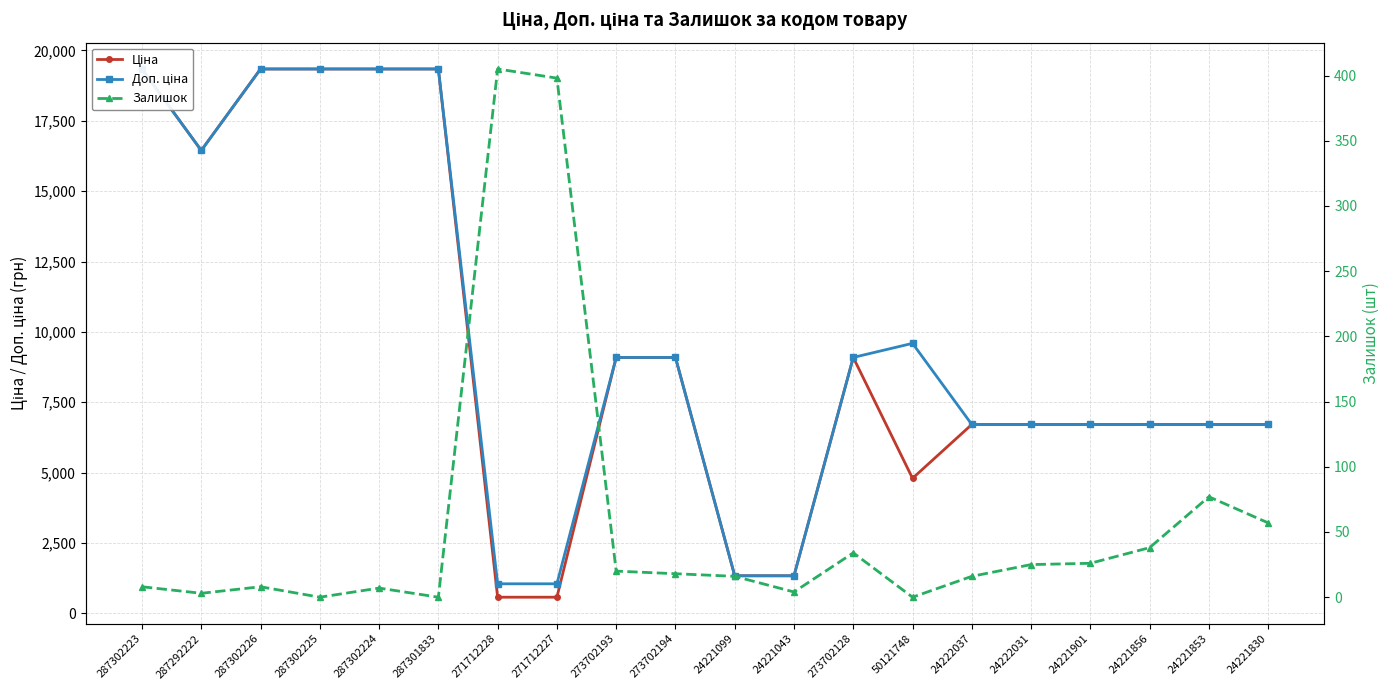

Reading right to left, extract all data points from this chart.

Ціна: 6710.2	6710.2	6710.2	6710.2	6710.2	6710.2	4796.4	9092.0	1332.7	1332.7	9092.0	9092.0	571.6	571.6	19343.1	19343.1	19343.1	19343.1	16448.2	19343.1
Доп. ціна: 6710.2	6710.2	6710.2	6710.2	6710.2	6710.2	9592.9	9092.0	1333.0	1333.0	9092.0	9092.0	1048.0	1048.0	19343.1	19343.1	19343.1	19343.1	16448.2	19343.1
Залишок: 57.0	77.0	38.0	26.0	25.0	16.0	0.0	34.0	4.0	16.0	18.0	20.0	398.0	405.0	0.0	7.0	0.0	8.0	3.0	8.0